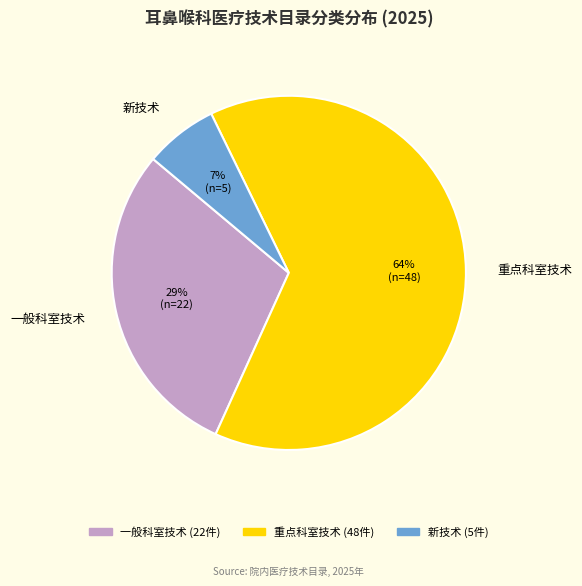

Does 重点科室技术 represent more than half of the total?

Yes